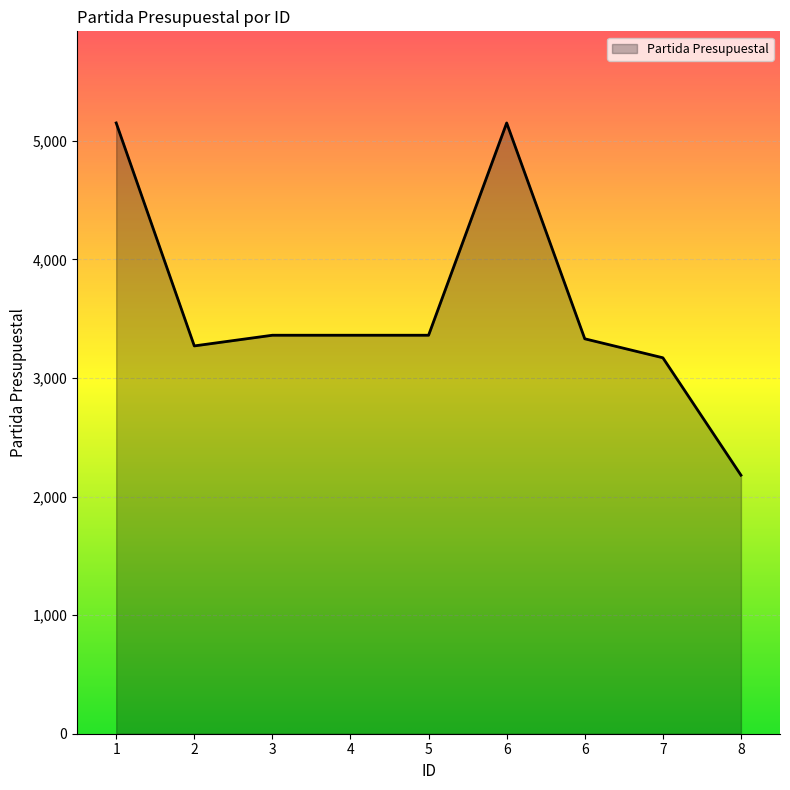

Read the value at 6.

5150